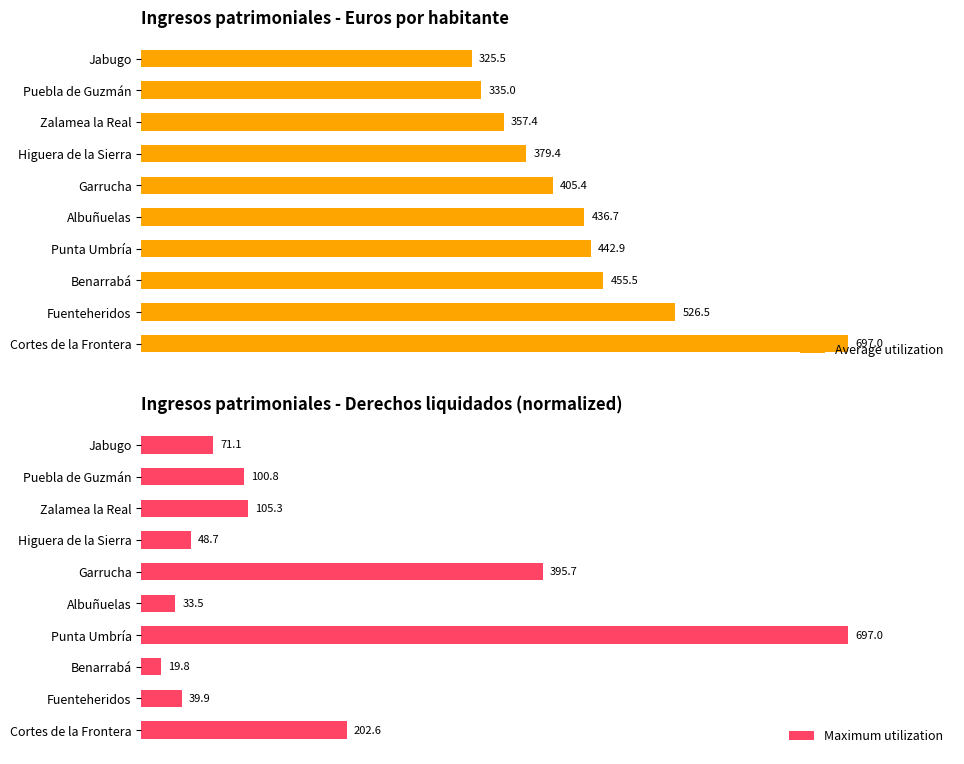

List the labels in order of Maximum utilization value, smallest first.

Benarrabá, Albuñuelas, Fuenteheridos, Higuera de la Sierra, Jabugo, Puebla de Guzmán, Zalamea la Real, Cortes de la Frontera, Garrucha, Punta Umbría